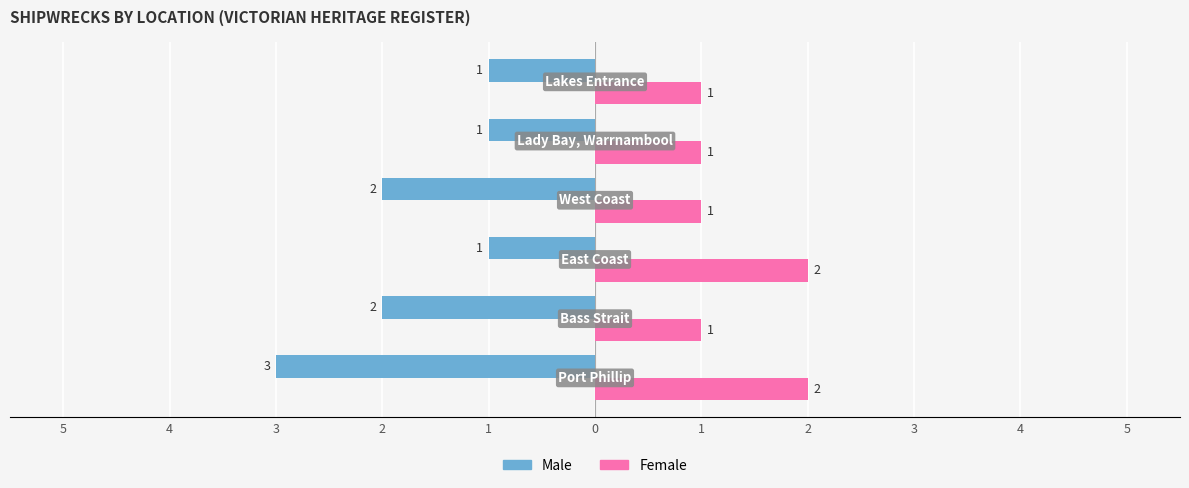

What are all the series names shown in the legend?

Male, Female